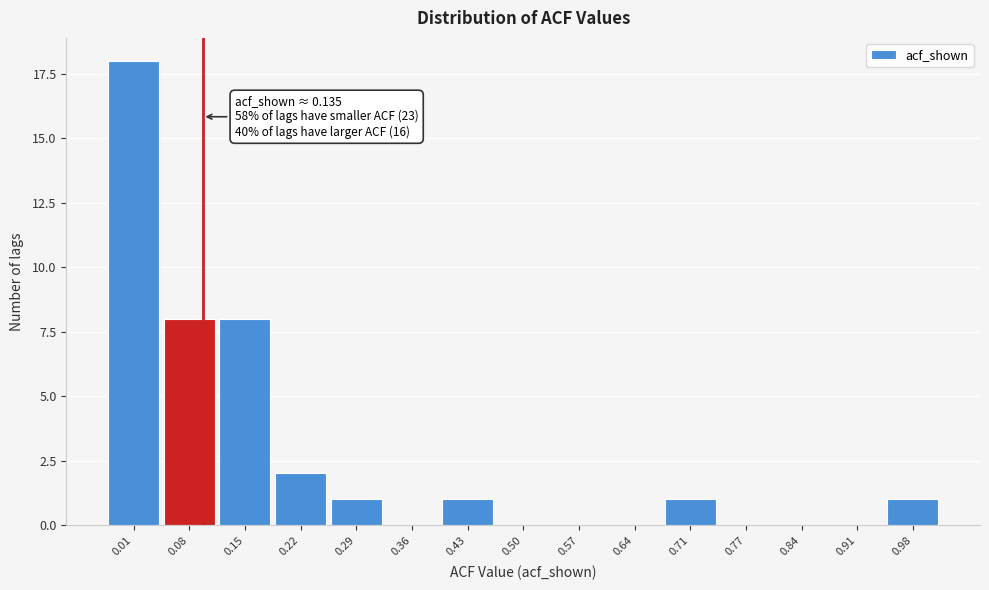

Reading left to right, what are all the values shown in this chart?

0.01=18	0.08=8	0.15=8	0.22=2	0.29=1	0.36=0	0.43=1	0.50=0	0.57=0	0.64=0	0.71=1	0.77=0	0.84=0	0.91=0	0.98=1